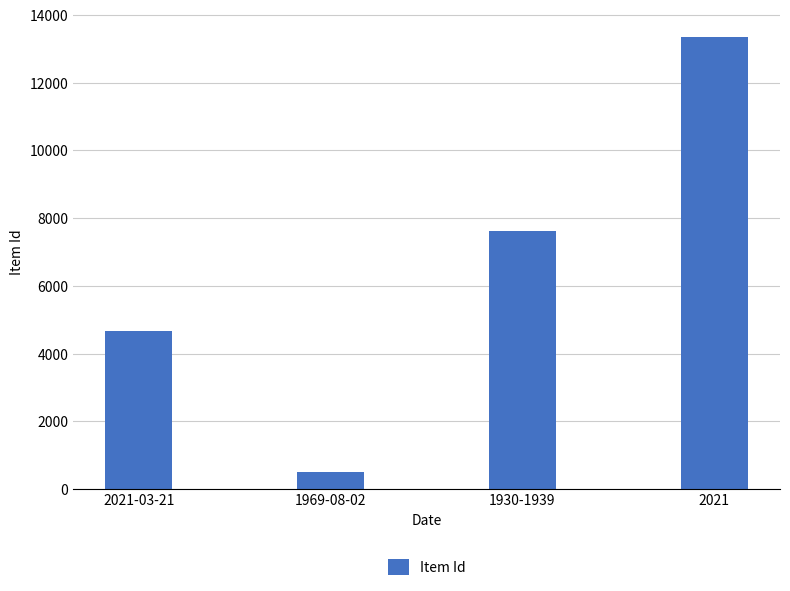

Reading left to right, list all the values displayed in this chart.

2021-03-21=4662	1969-08-02=515	1930-1939=7619	2021=13354